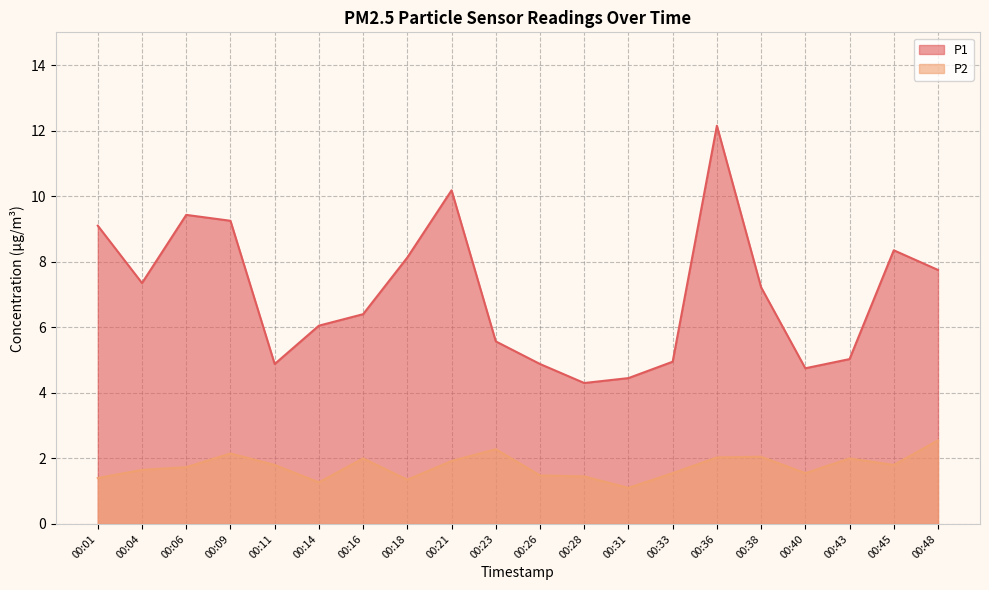

Reading left to right, what are all the values shown in this chart?

P1: 9.1	7.3	9.4	9.2	4.9	6.0	6.4	8.1	10.2	5.6	4.9	4.3	4.5	5.0	12.2	7.2	4.8	5.0	8.3	7.8
P2: 1.4	1.6	1.7	2.1	1.8	1.3	2.0	1.4	1.9	2.3	1.5	1.4	1.1	1.6	2.0	2.0	1.6	2.0	1.8	2.5